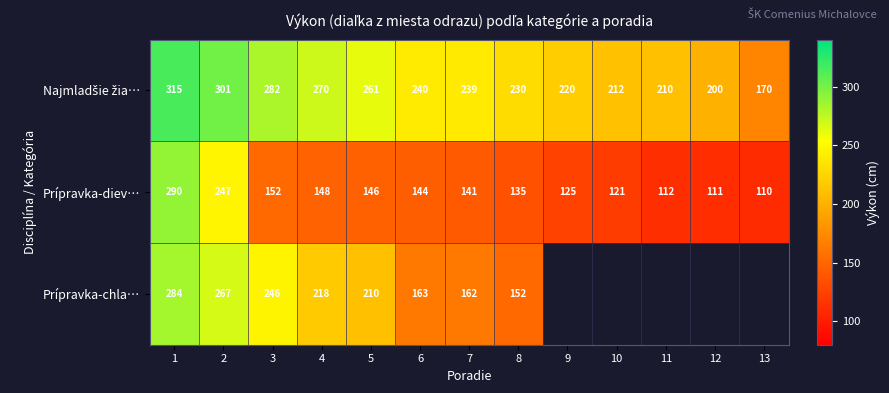

Is the value of Prípravka-diev… at 12 greater than the value of Prípravka-chla… at 1?

No